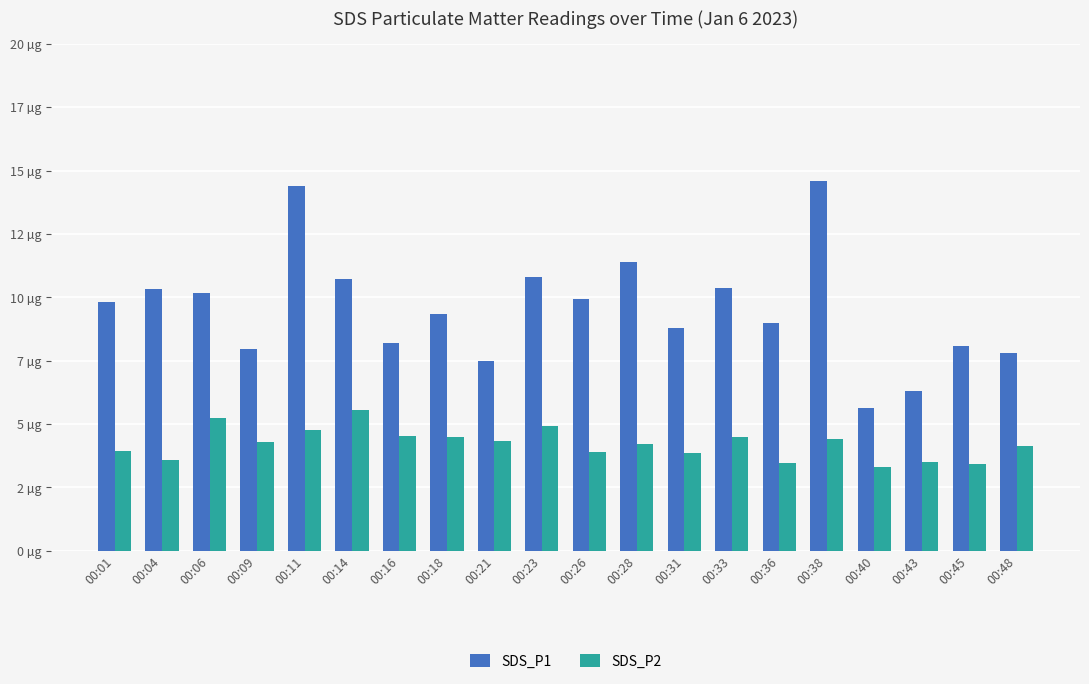

What is the sum of all SDS_P1 values?

191.1